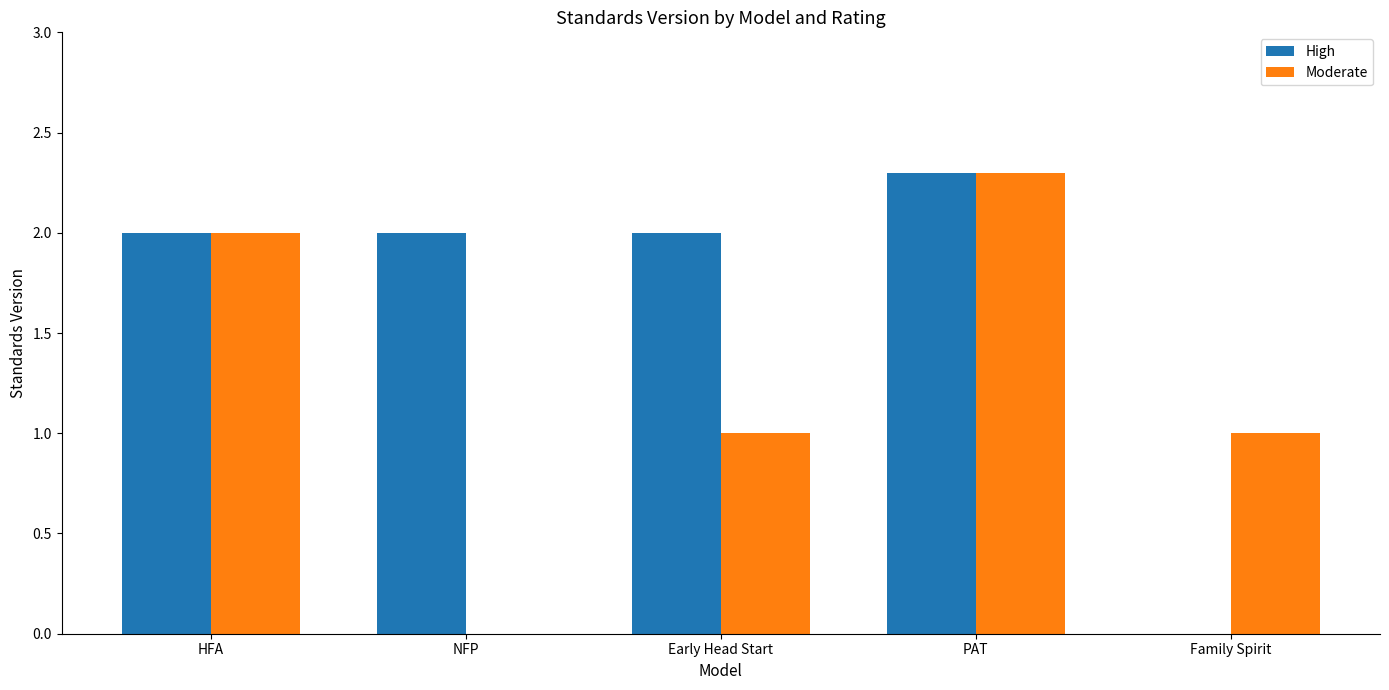

The High series shows 3.3 at HFA. True or false?

False